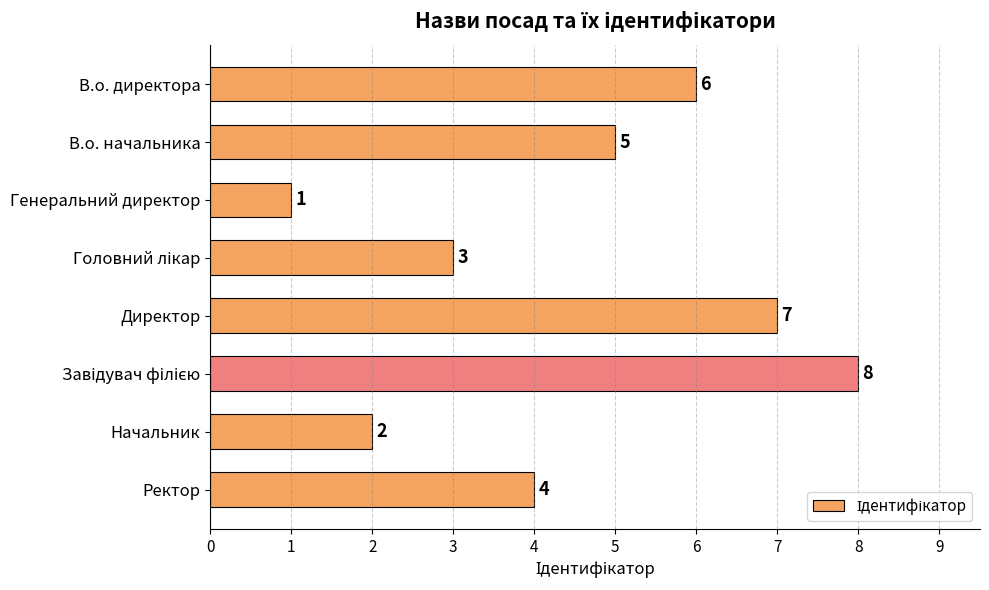

Are the bars grouped side by side (vs. stacked)?

No